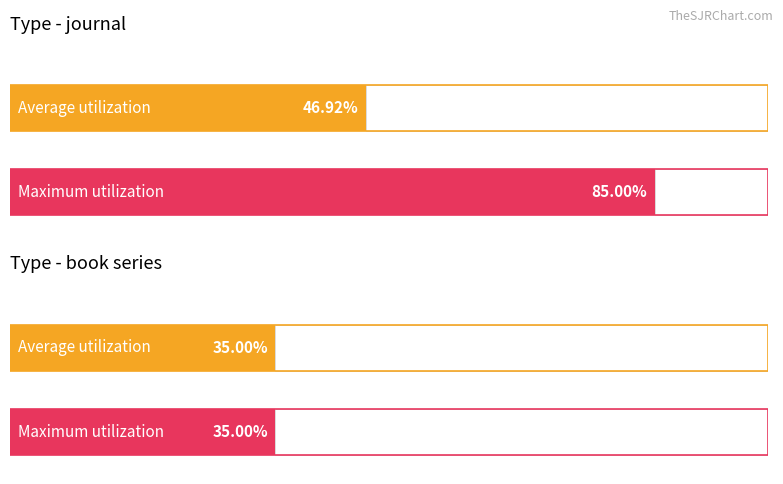

Is the value of Average utilization at journal greater than the value of Maximum utilization at journal?

No